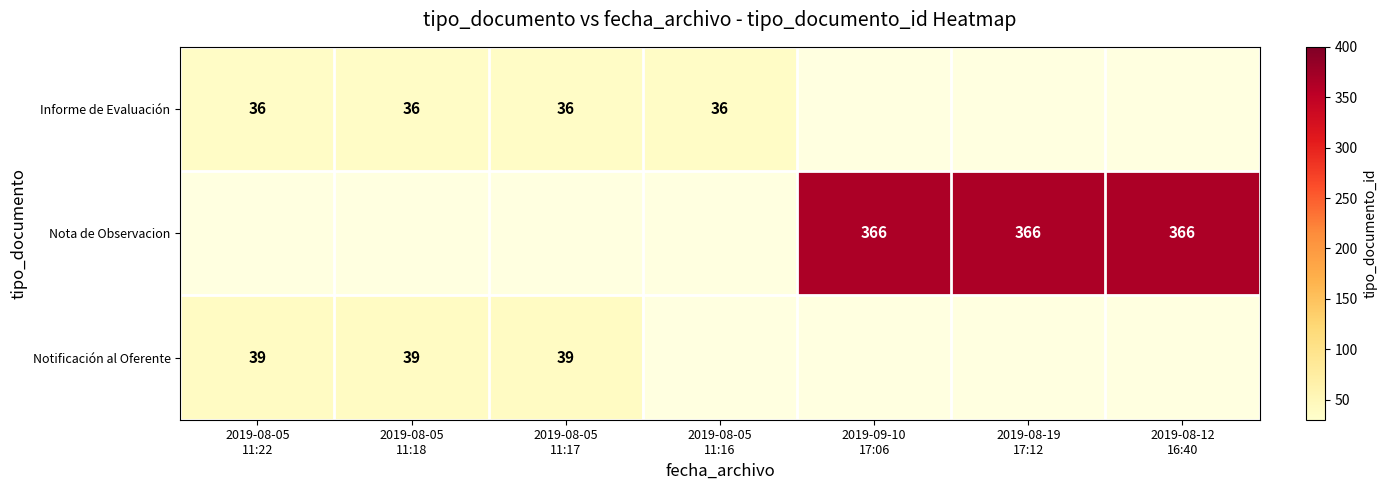

Which category has the highest value in the Nota de Observacion series?

2019-08-05 11:22